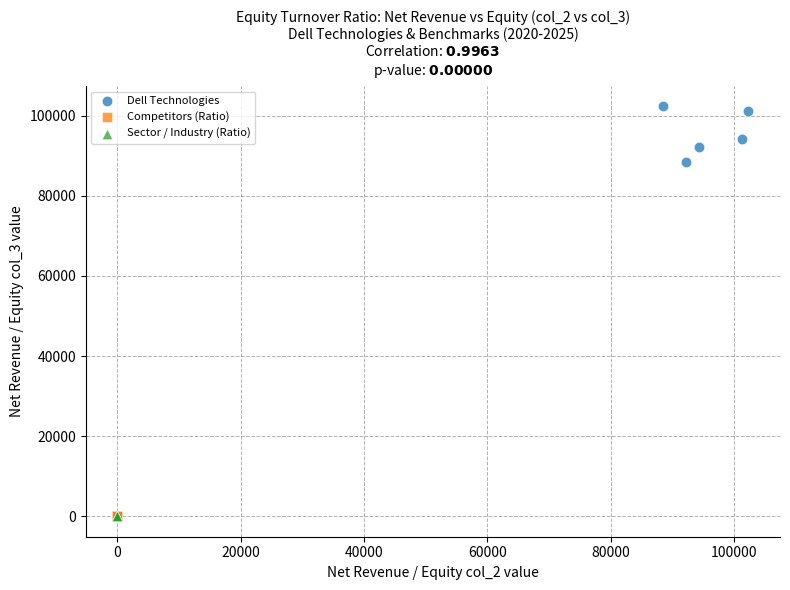

Which series reaches the maximum Y coordinate?

Dell Technologies